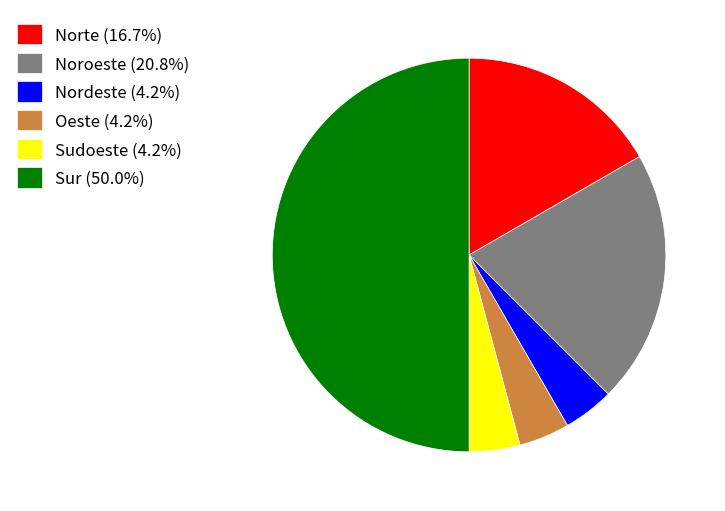

What is the ratio of the value at Sudoeste (4.2%) to the value at Oeste (4.2%)?

1.0